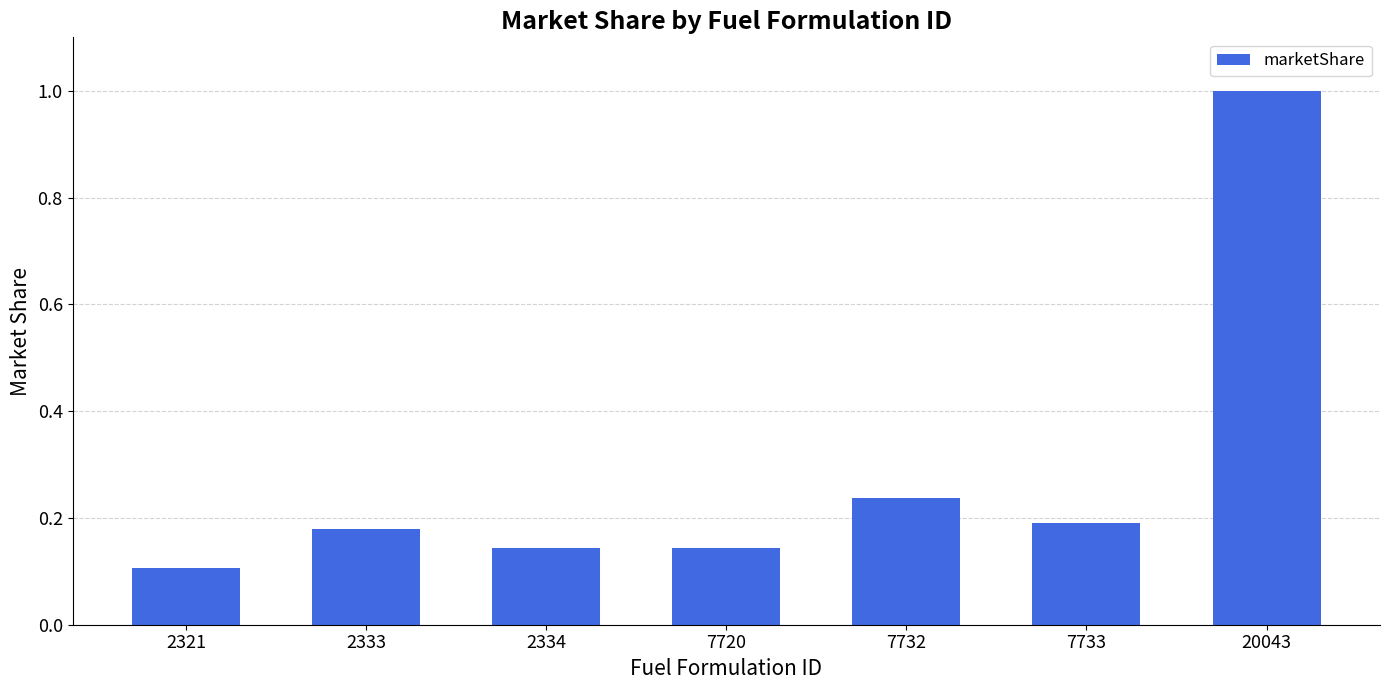

What is the greatest value displayed?

1.0